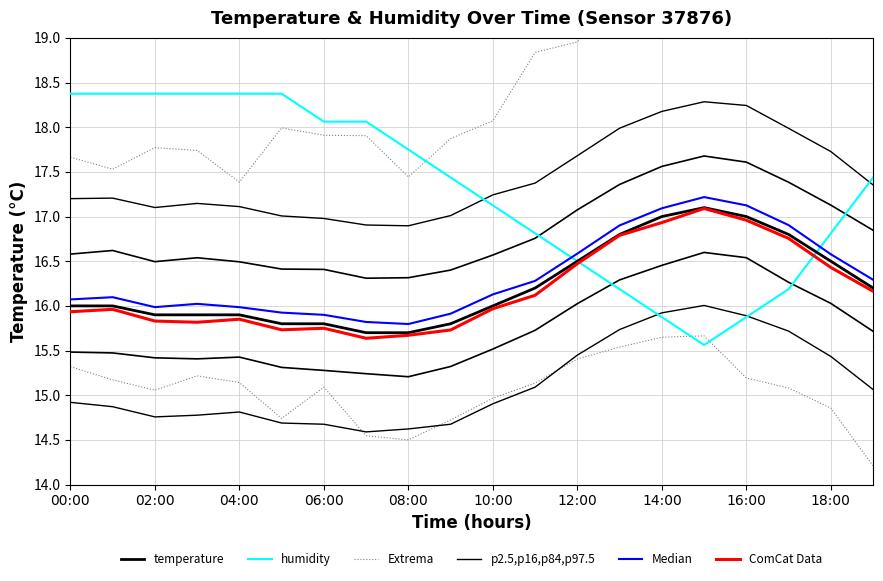

The p2.5,p16,p84,p97.5 series shows 15.4 at 18:00. True or false?

True